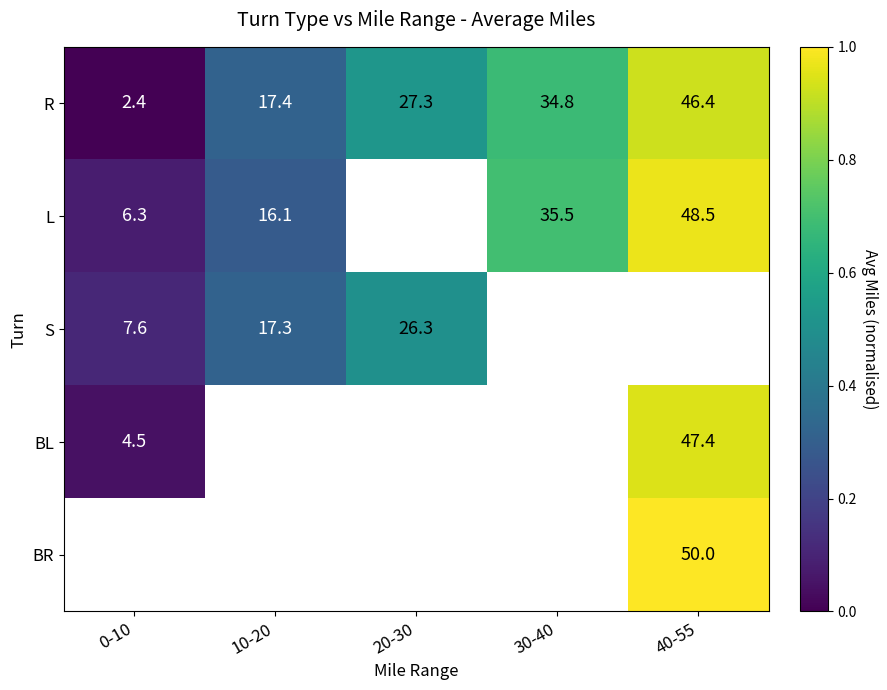

True or false: L has a value of 48.5 at 40-55.

True